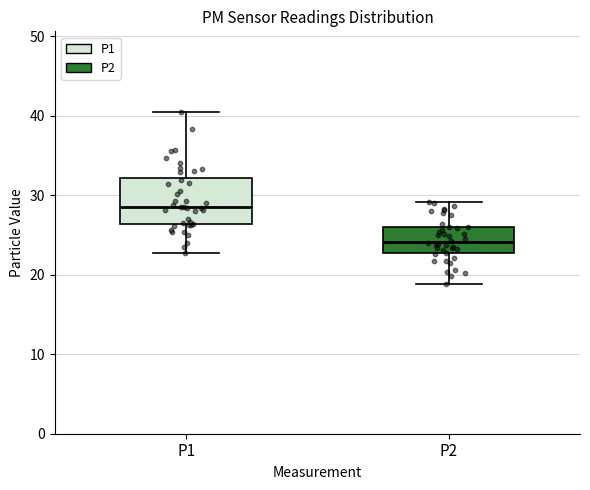

Which box is the tallest, from its lower edge to its upper edge?

P1